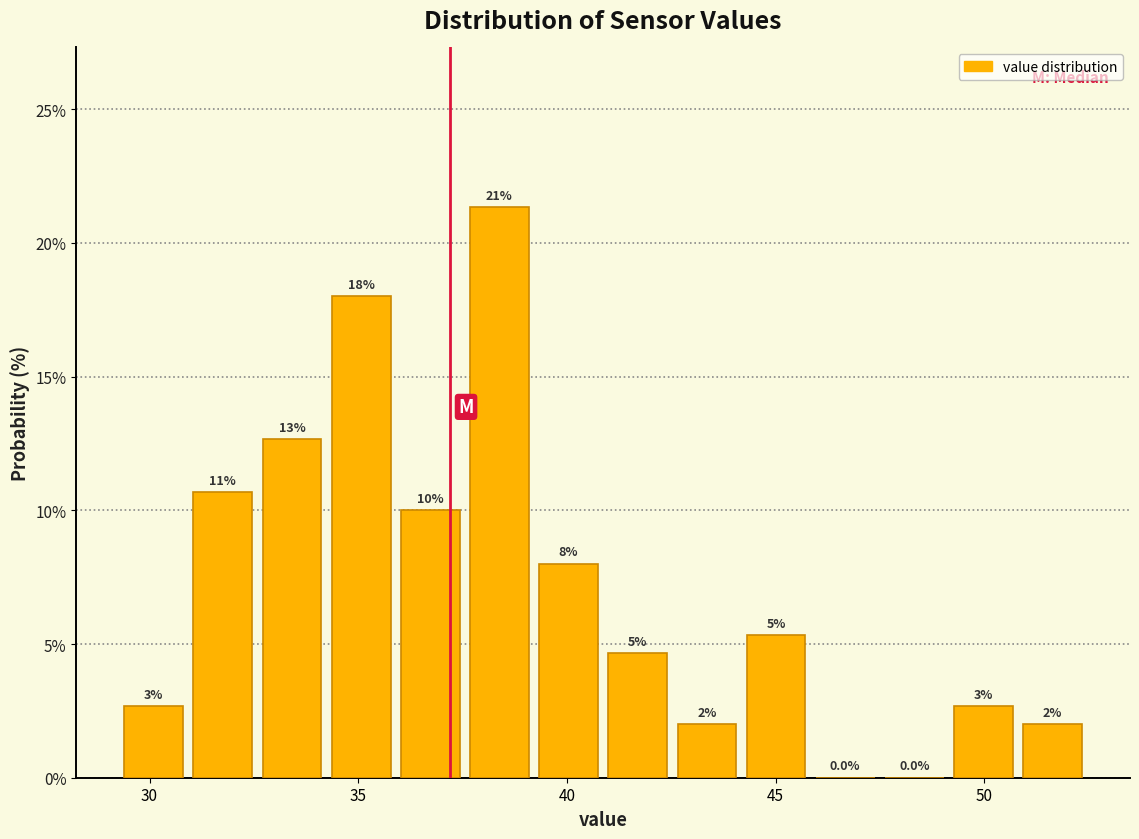

Read against the x-axis, roughly where is the centre of the tallest bar?

38.5